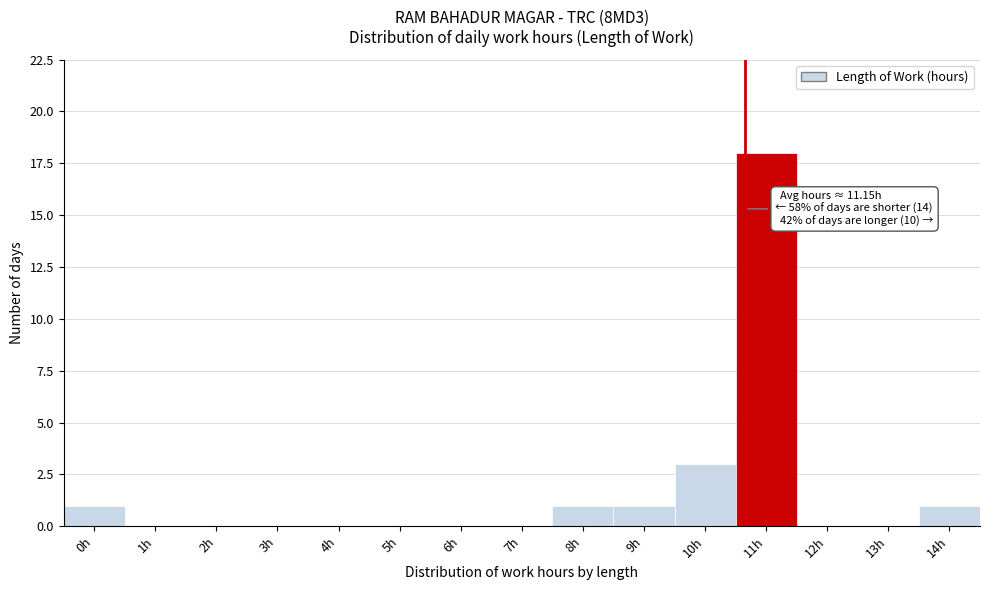

Reading left to right, transcribe all the data shown in this chart.

0h=1	1h=0	2h=0	3h=0	4h=0	5h=0	6h=0	7h=0	8h=1	9h=1	10h=3	11h=18	12h=0	13h=0	14h=1